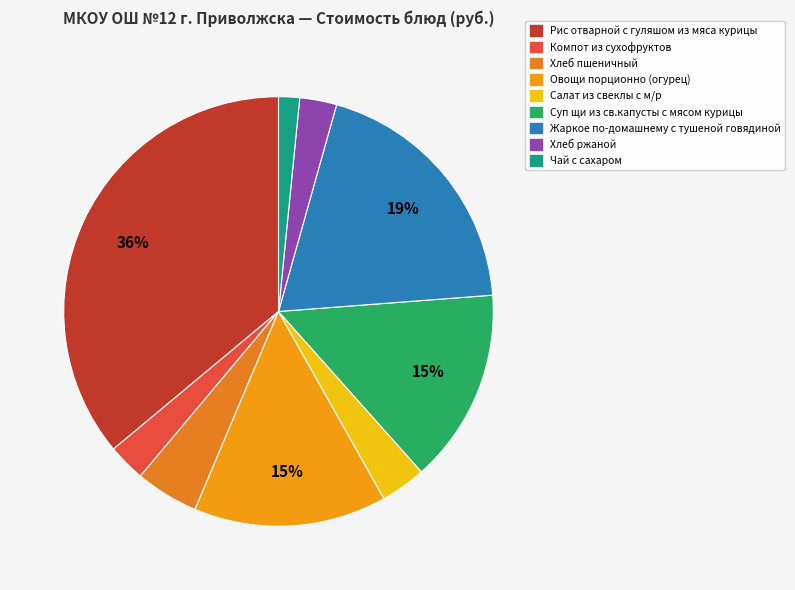

How many slices are in this pie chart?

9